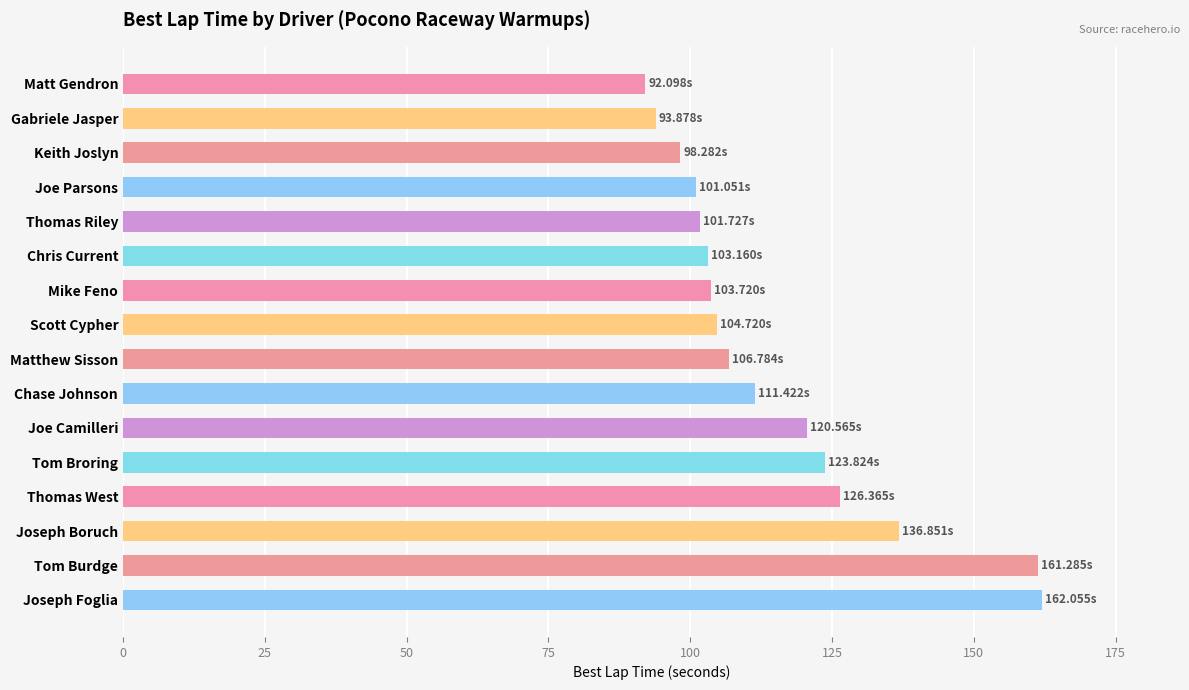

Are the bars horizontal?

Yes